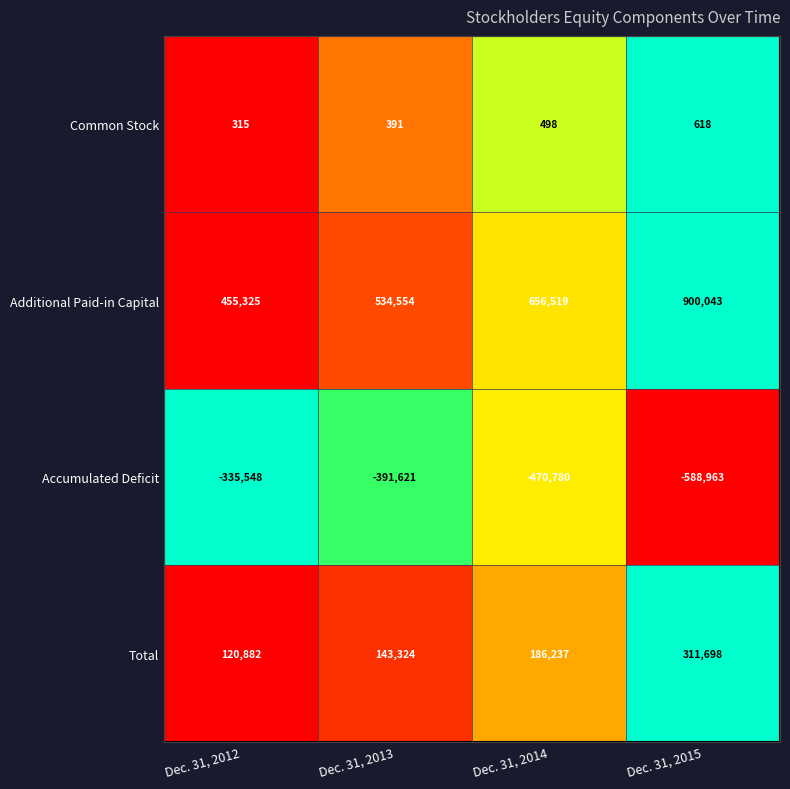

What is the average value of the Additional Paid-in Capital series?

636610